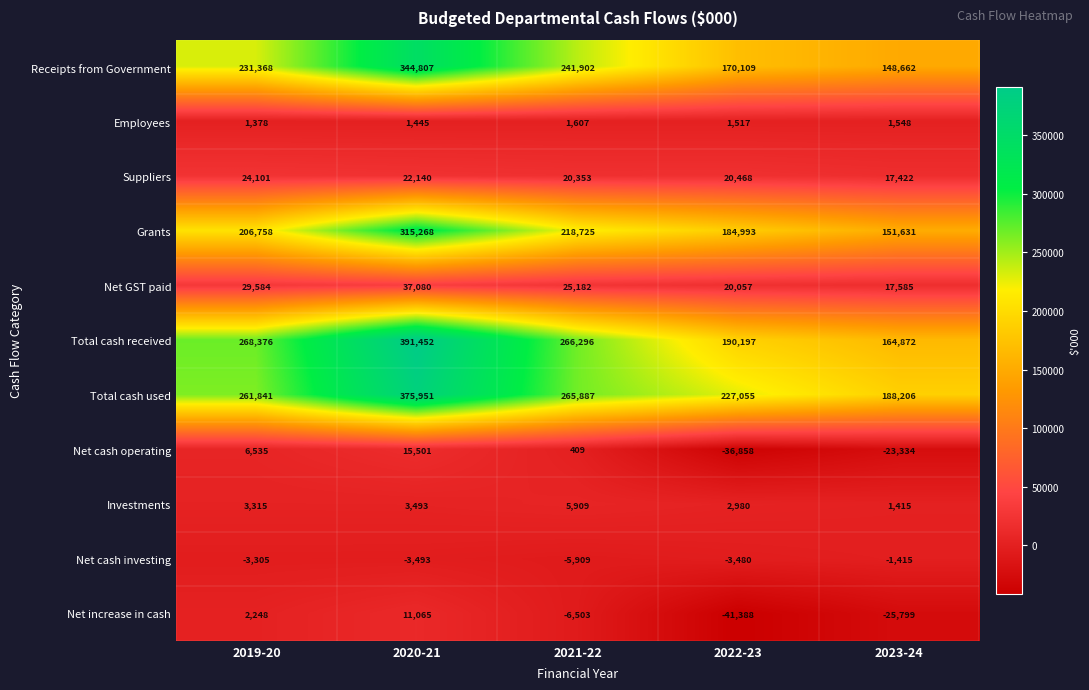

How many data points does each series have?

5